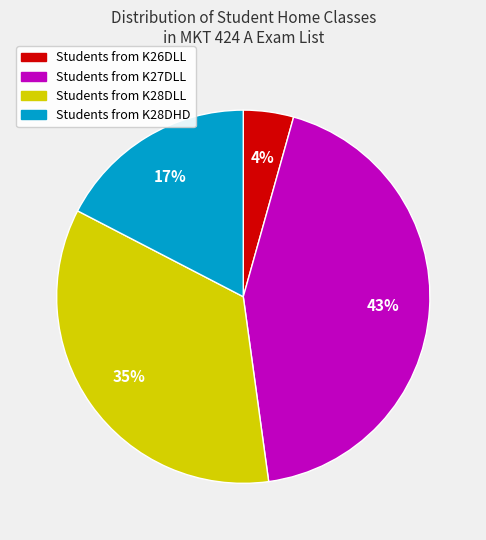

Is there a majority slice in this chart?

No